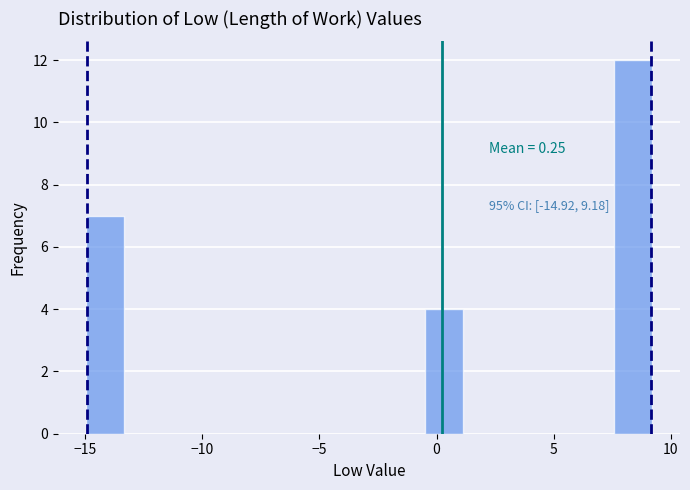

Read against the x-axis, roughly where is the centre of the tallest bar?

8.5